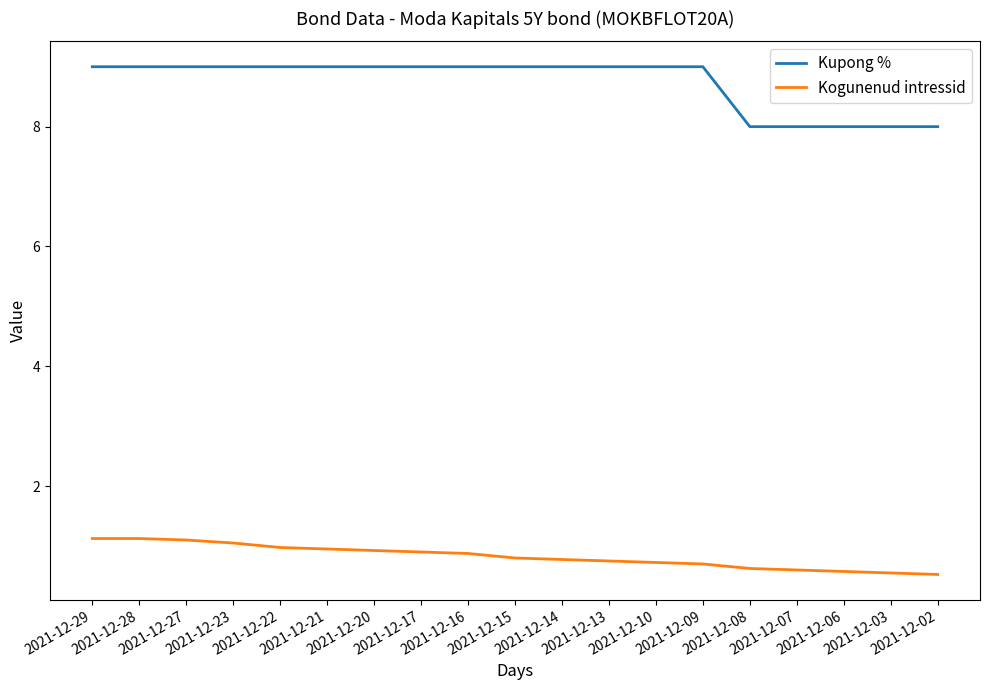

What is the spread (max minus min) of values at 2021-12-27?

7.9